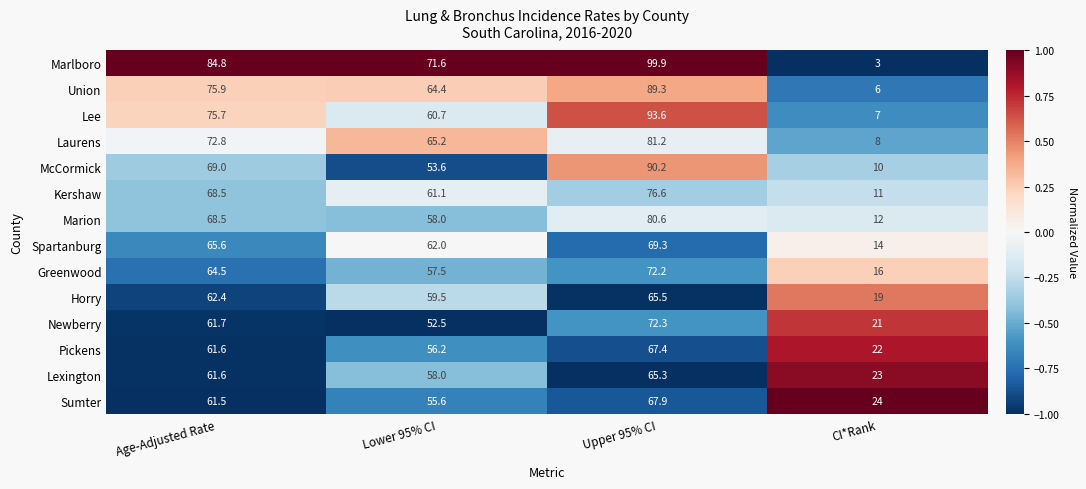

Count the number of data series in this chart.

14